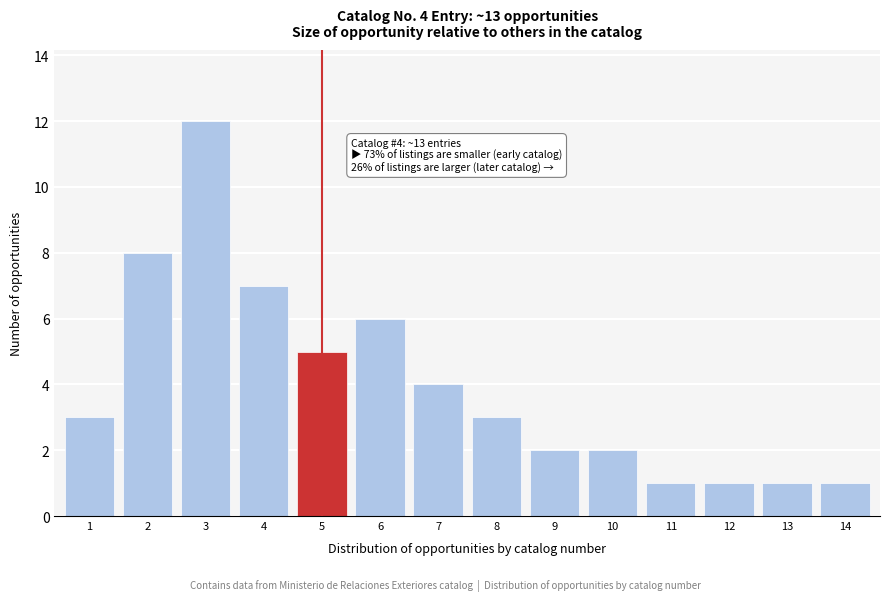

Reading right to left, transcribe all the data shown in this chart.

14=1	13=1	12=1	11=1	10=2	9=2	8=3	7=4	6=6	5=5	4=7	3=12	2=8	1=3